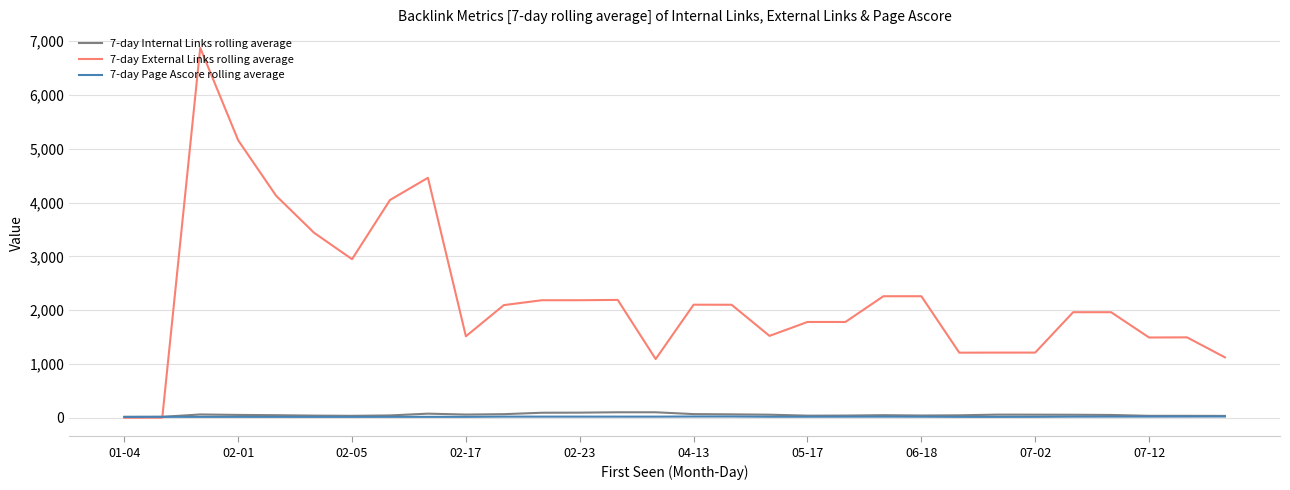

Which series has the largest range (max minus min)?

7-day External Links rolling average